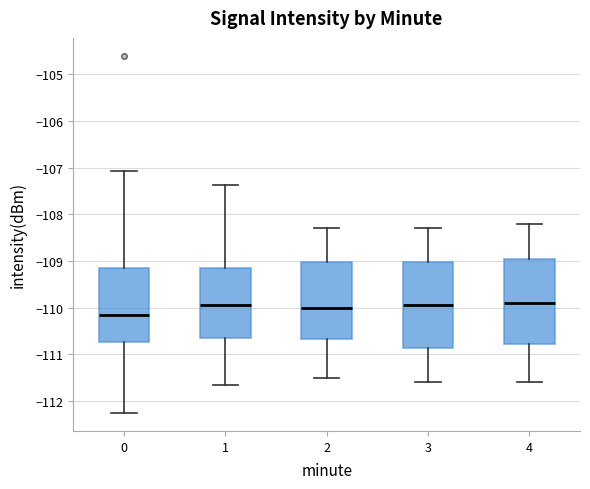

Where is the lower edge of the box at x = 4 on the y-axis? The values are not printed on the chart, so give them approximately, as read against the axis.

-110.8